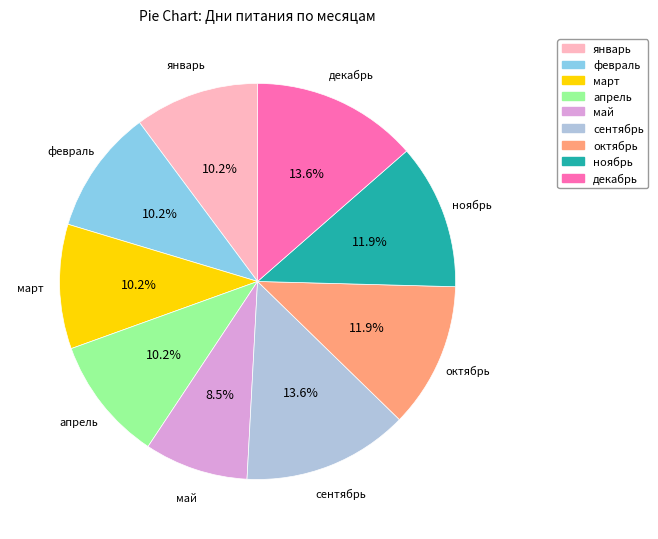

Is there a majority slice in this chart?

No